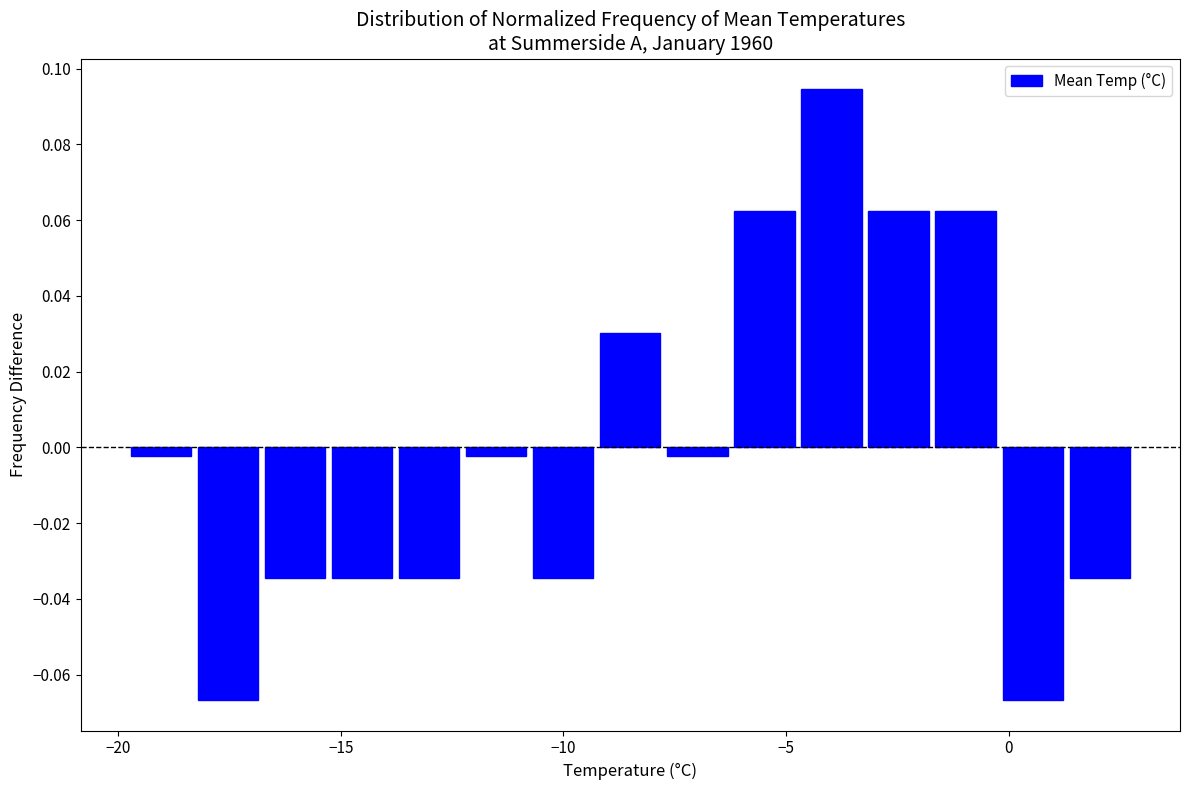

Read against the x-axis, roughly where is the centre of the tallest bar?

-4.0